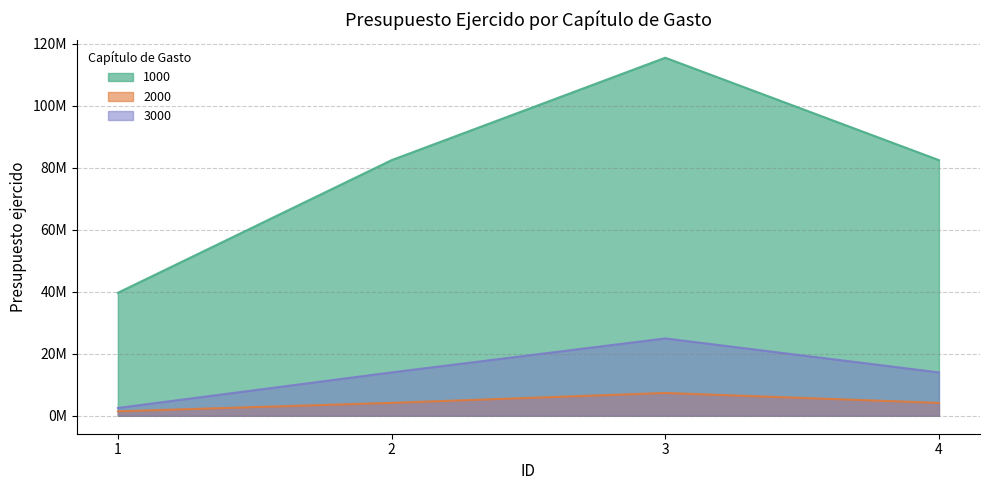

Which series has the largest total across all categories?

1000